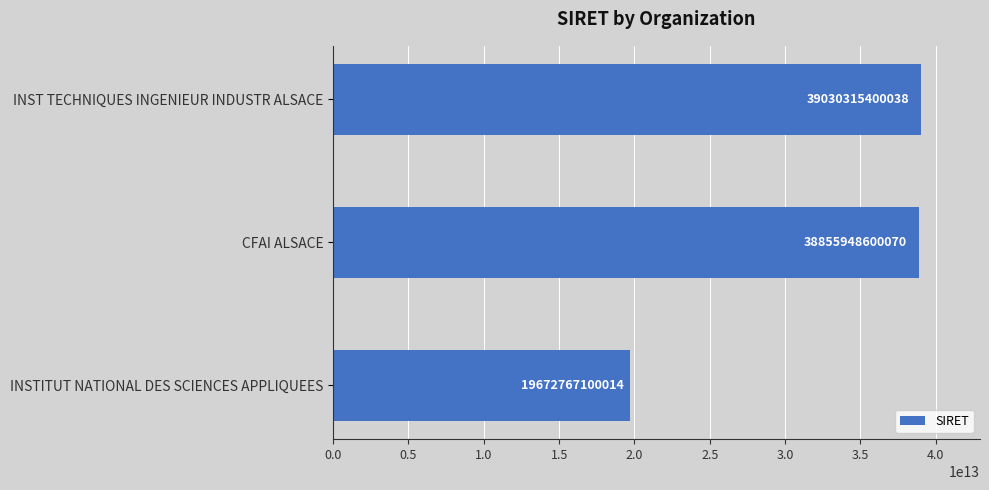

What is the average value?

32519677033374